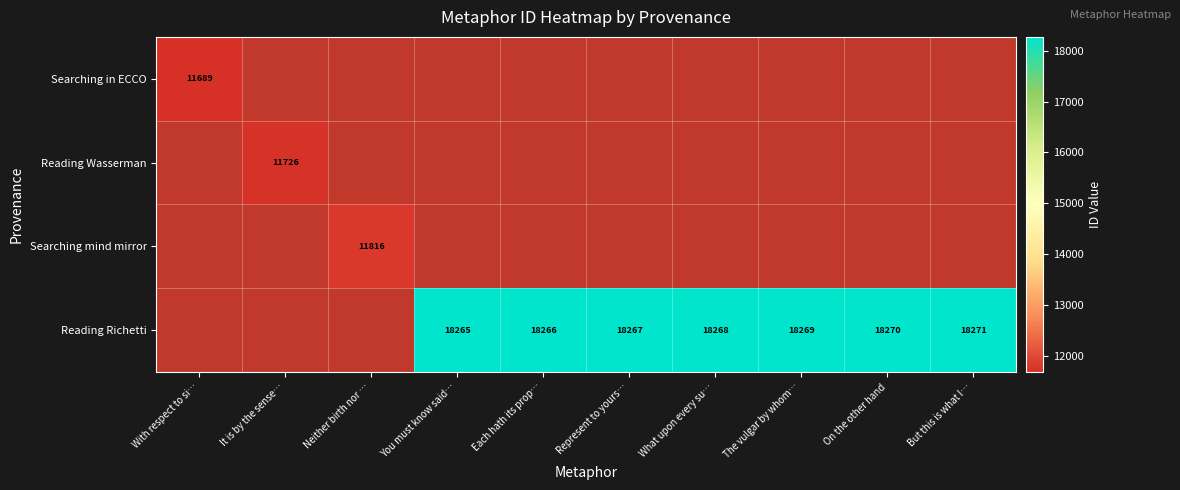

At how many categories does at least one series exceed 17401?

7